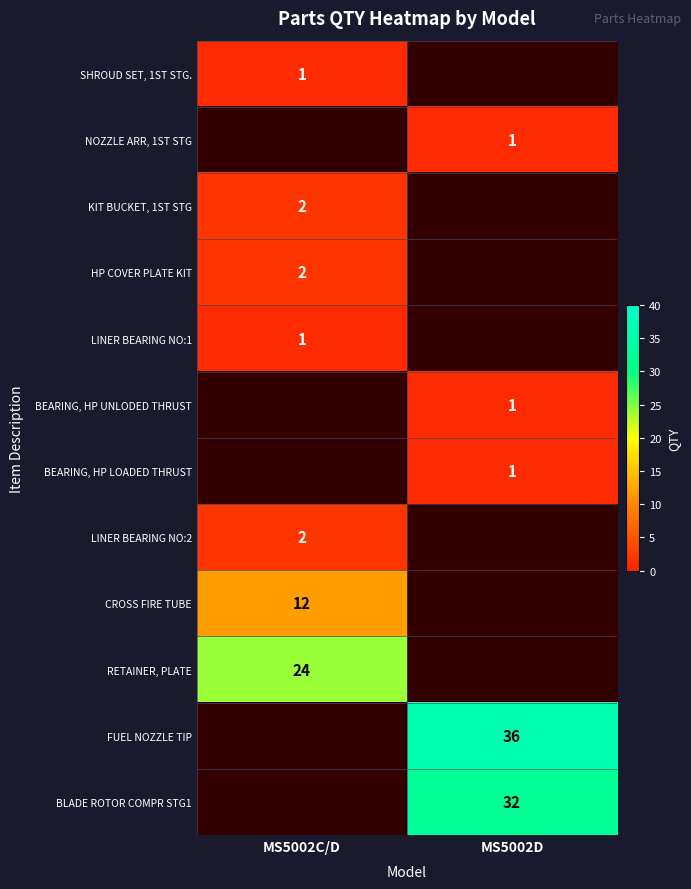

What is the minimum value shown in the chart?

1.0